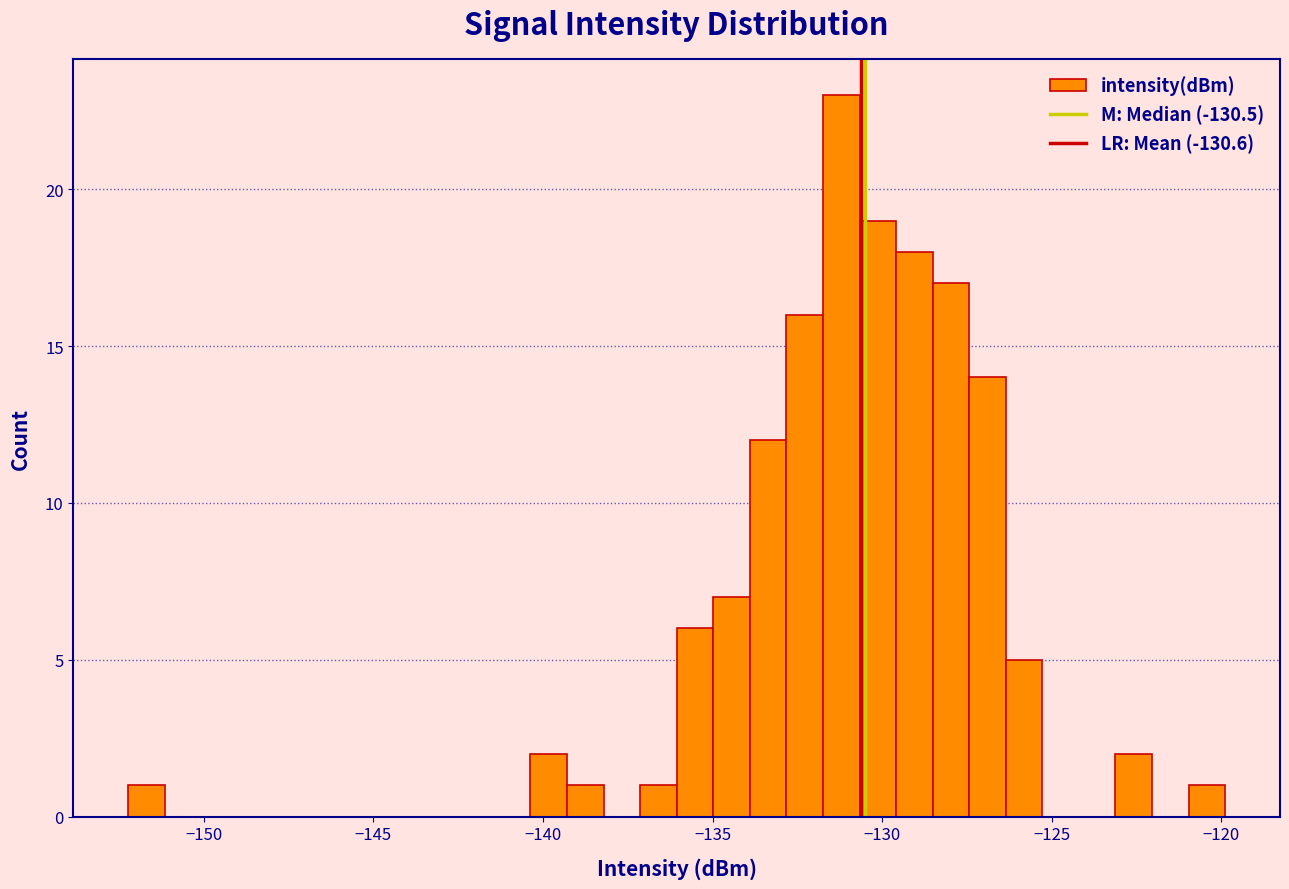

Read against the x-axis, roughly where is the centre of the tallest bar?

-131.0